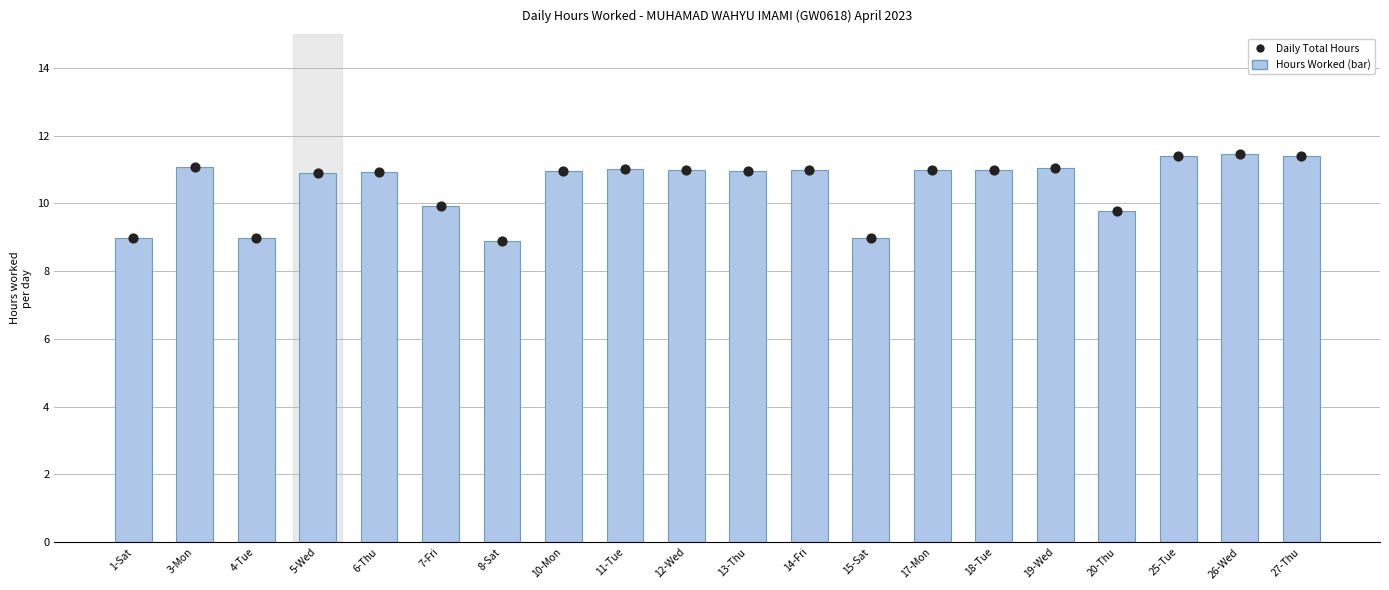

Which series has the largest total across all categories?

Hours Worked